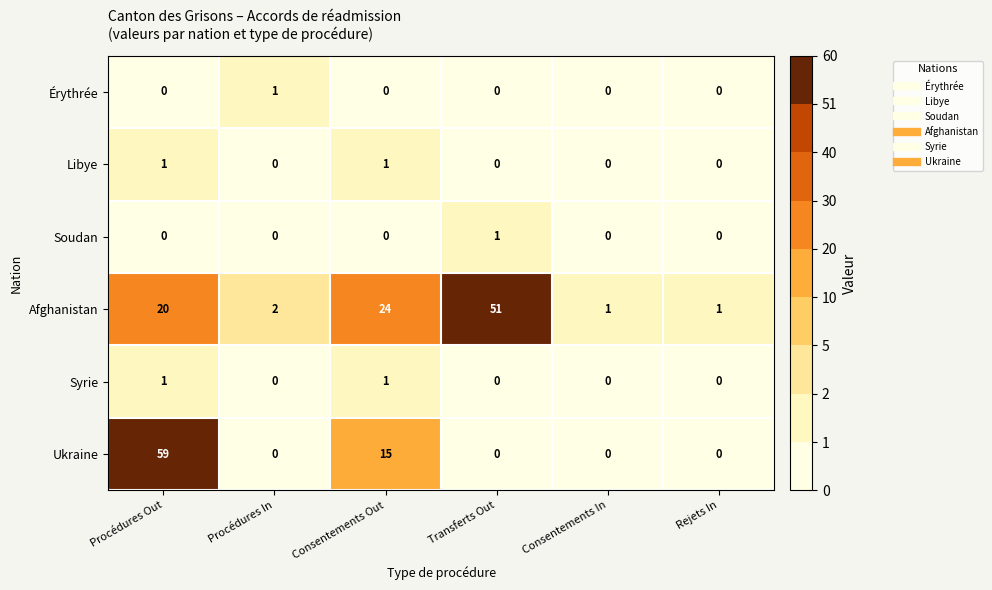

Which series changed the most between Procédures Out and Procédures In?

Ukraine